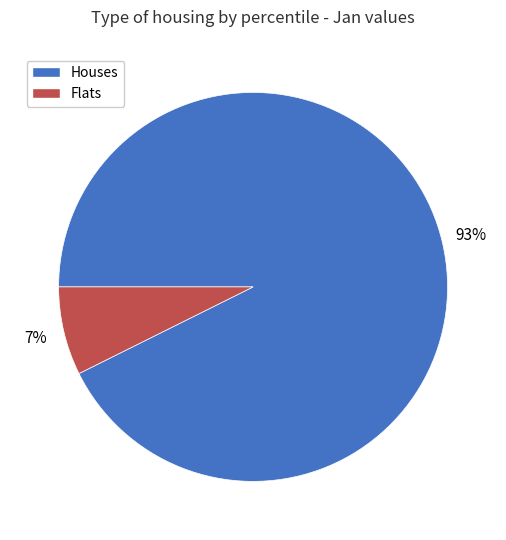

To the nearest percent, what is the average slice percentage?

50%